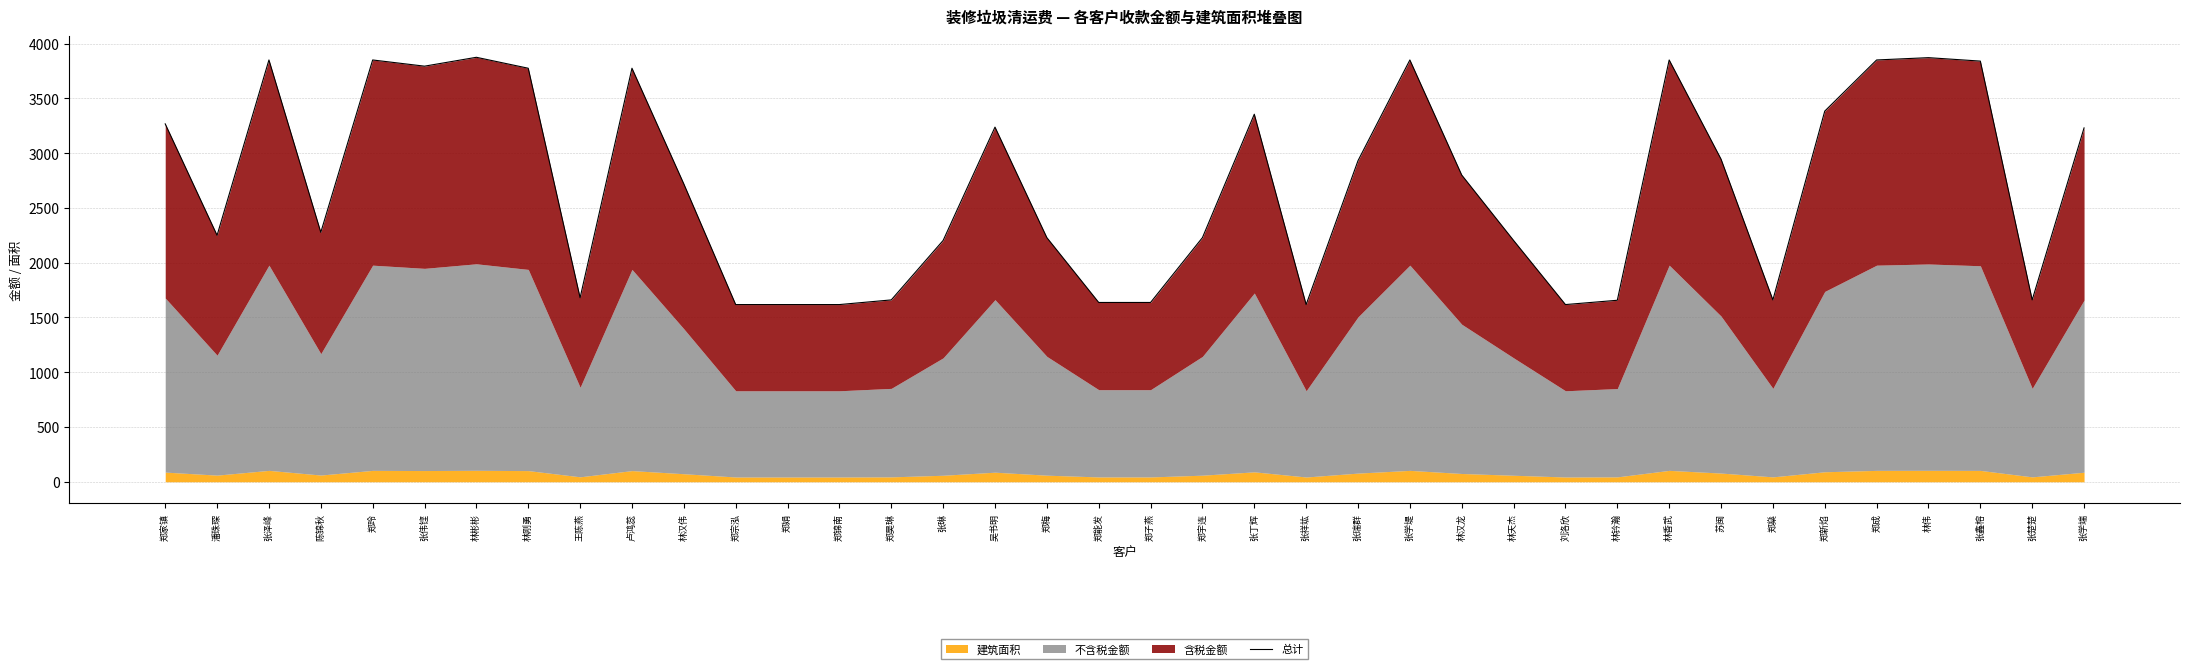

Approximately how many times larger is the value at 林刚勇 compared to 张学端?

1.2